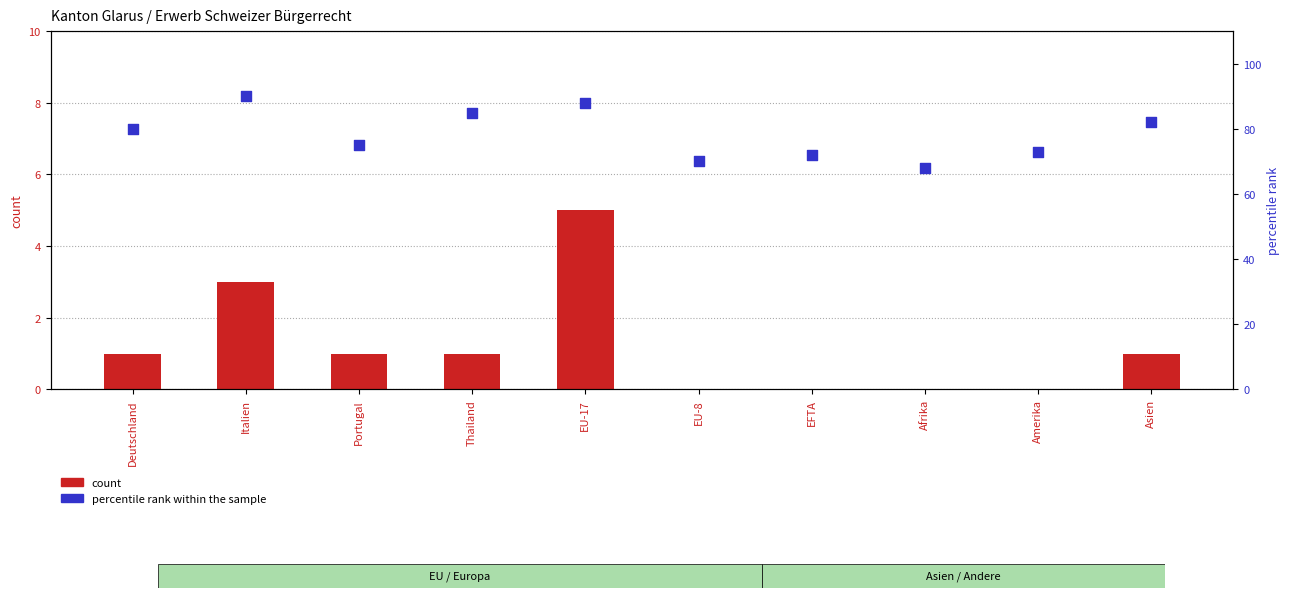

At how many categories does at least one series exceed 77?

5